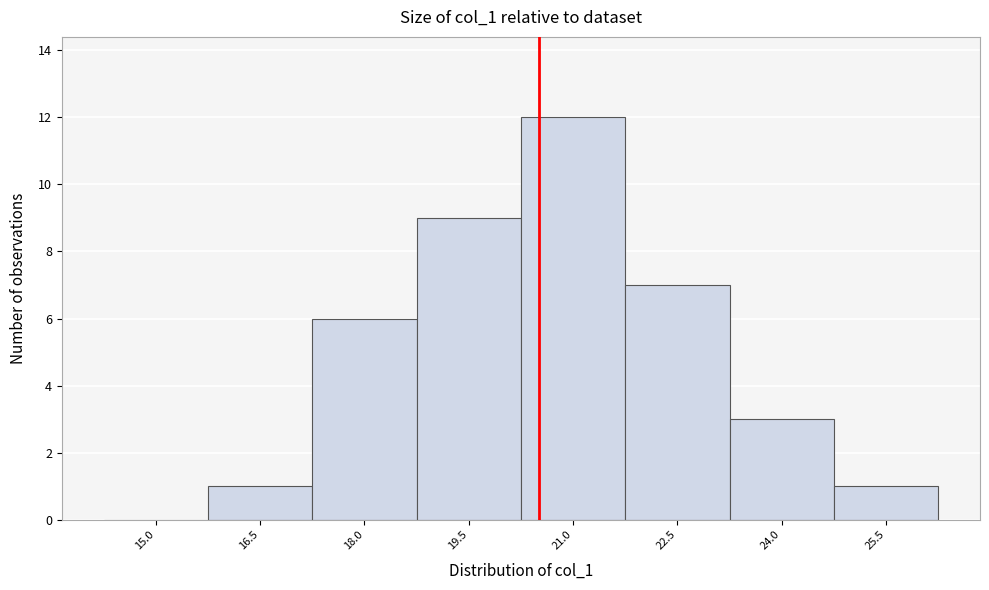

Reading left to right, what are all the values shown in this chart?

15.0=0	16.5=1	18.0=6	19.5=9	21.0=12	22.5=7	24.0=3	25.5=1